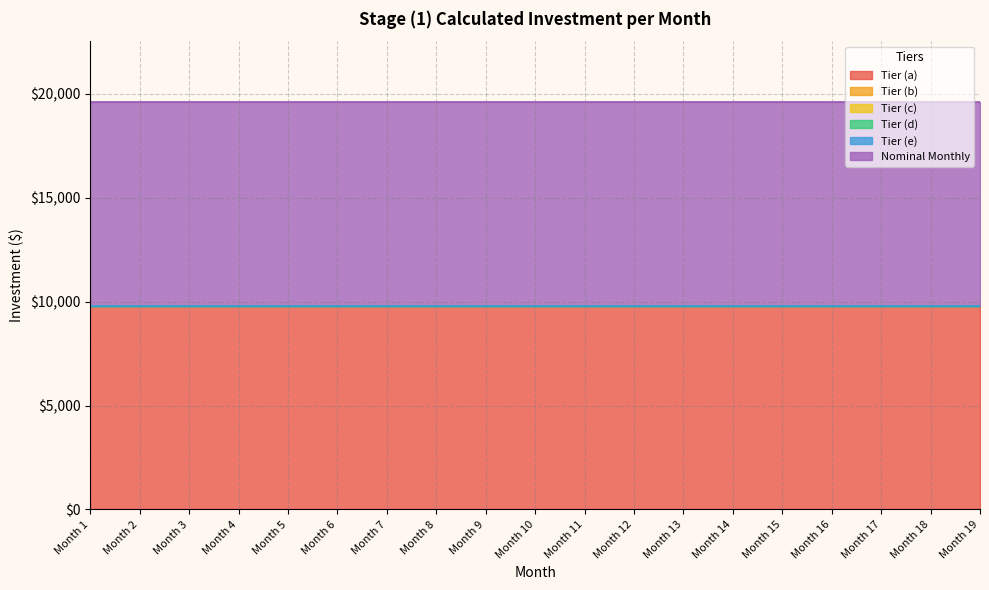

Reading left to right, extract all data points from this chart.

Tier (a): 9795.8	9795.8	9795.8	9795.8	9795.8	9795.8	9795.8	9795.8	9795.8	9795.8	9795.8	9795.8	9795.8	9795.8	9795.8	9795.8	9795.8	9795.8	9795.8
Tier (b): 0.0	0.0	0.0	0.0	0.0	0.0	0.0	0.0	0.0	0.0	0.0	0.0	0.0	0.0	0.0	0.0	0.0	0.0	0.0
Tier (c): 0.0	0.0	0.0	0.0	0.0	0.0	0.0	0.0	0.0	0.0	0.0	0.0	0.0	0.0	0.0	0.0	0.0	0.0	0.0
Tier (d): 0.0	0.0	0.0	0.0	0.0	0.0	0.0	0.0	0.0	0.0	0.0	0.0	0.0	0.0	0.0	0.0	0.0	0.0	0.0
Tier (e): 0.0	0.0	0.0	0.0	0.0	0.0	0.0	0.0	0.0	0.0	0.0	0.0	0.0	0.0	0.0	0.0	0.0	0.0	0.0
Nominal Monthly: 9795.8	9795.8	9795.8	9795.8	9795.8	9795.8	9795.8	9795.8	9795.8	9795.8	9795.8	9795.8	9795.8	9795.8	9795.8	9795.8	9795.8	9795.8	9795.8